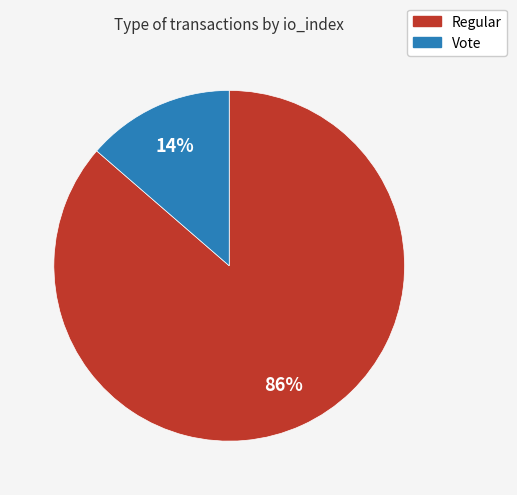

The Vote slice represents 14% of the pie. True or false?

True